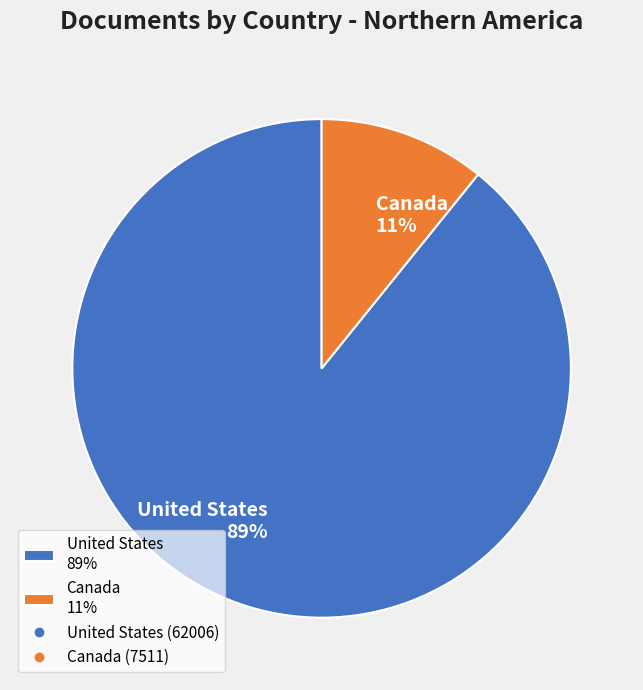

Is it true that Canada is 23% of the pie?

False